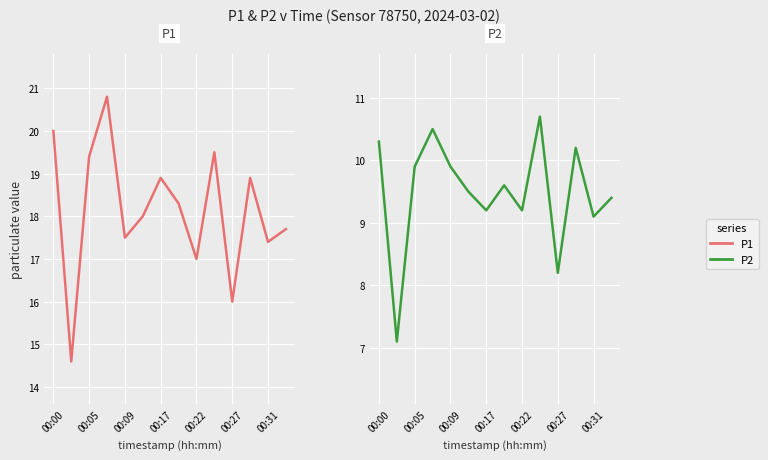

List the series in order of their peak value, highest first.

P1, P2